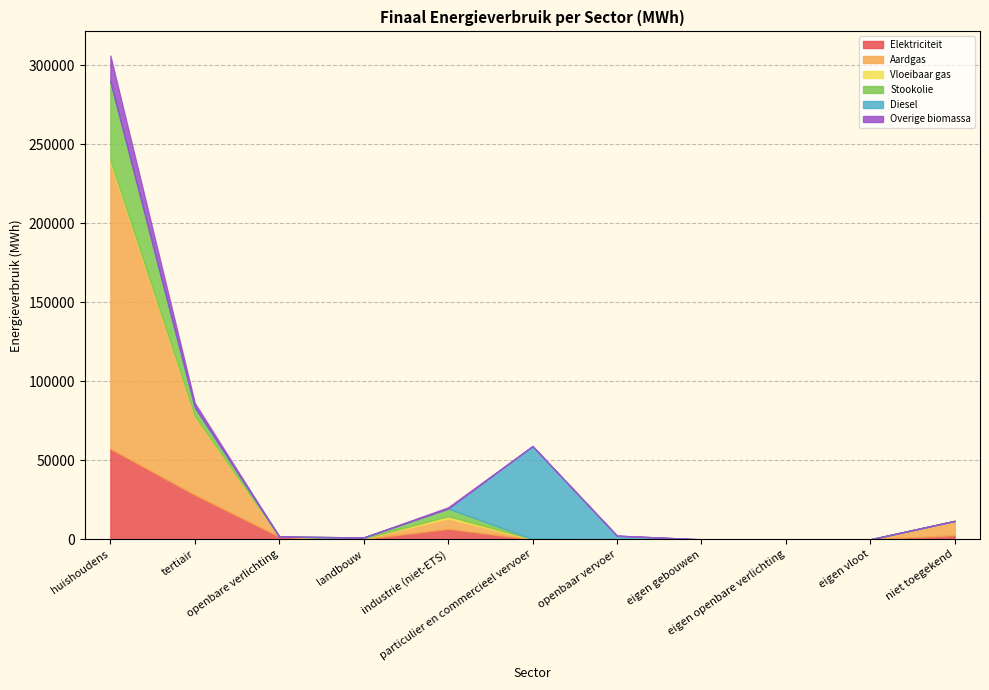

The value of Aardgas at landbouw is 470.4. True or false?

False